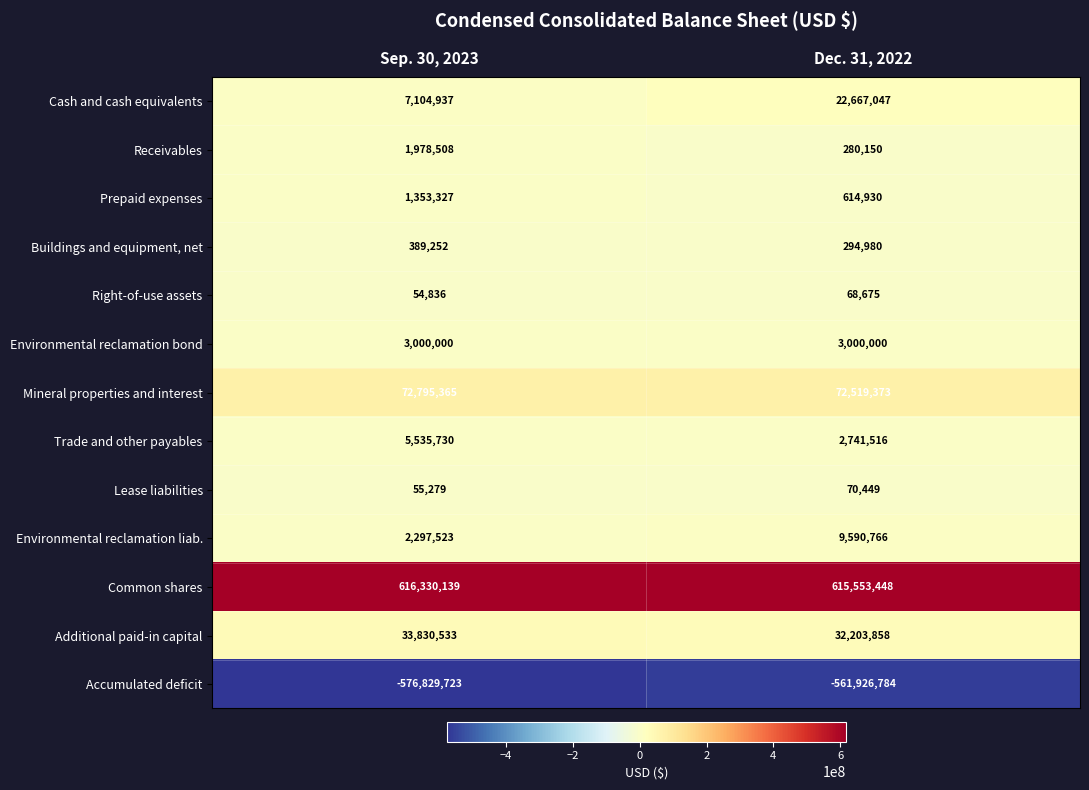

The value of Cash and cash equivalents at Dec. 31, 2022 is 22667047. True or false?

True